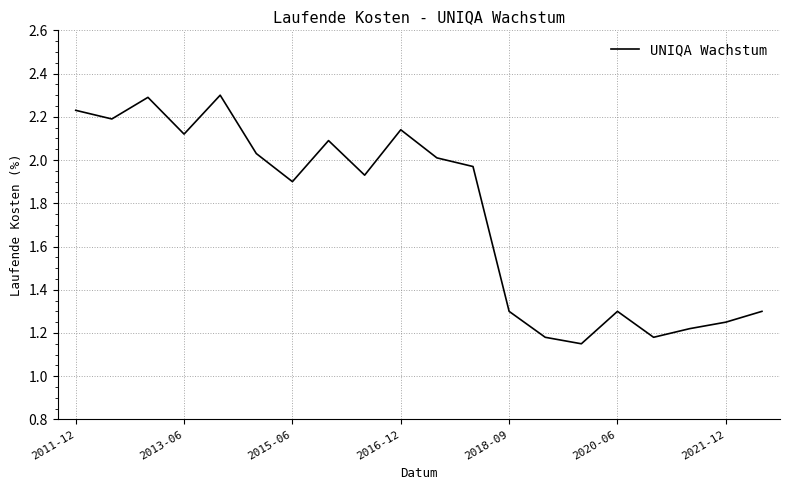

What is the greatest value displayed?

2.3